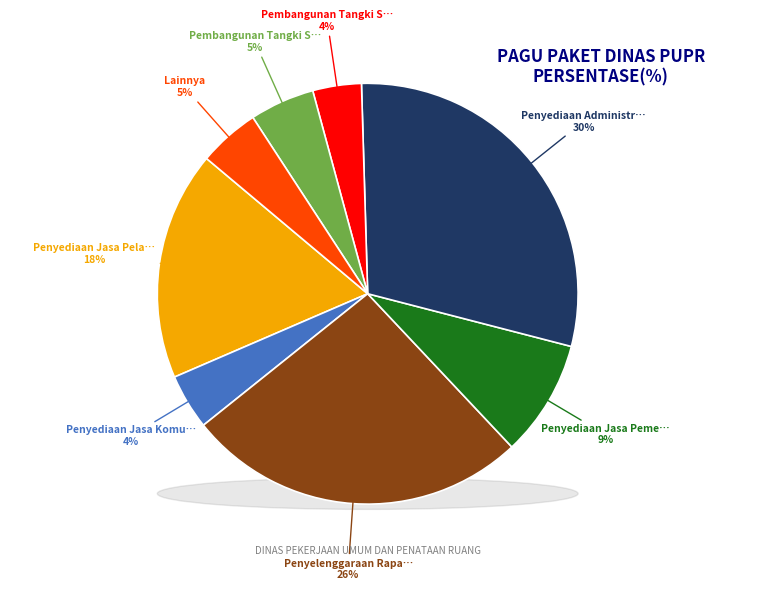

Does any single category account for the majority?

No